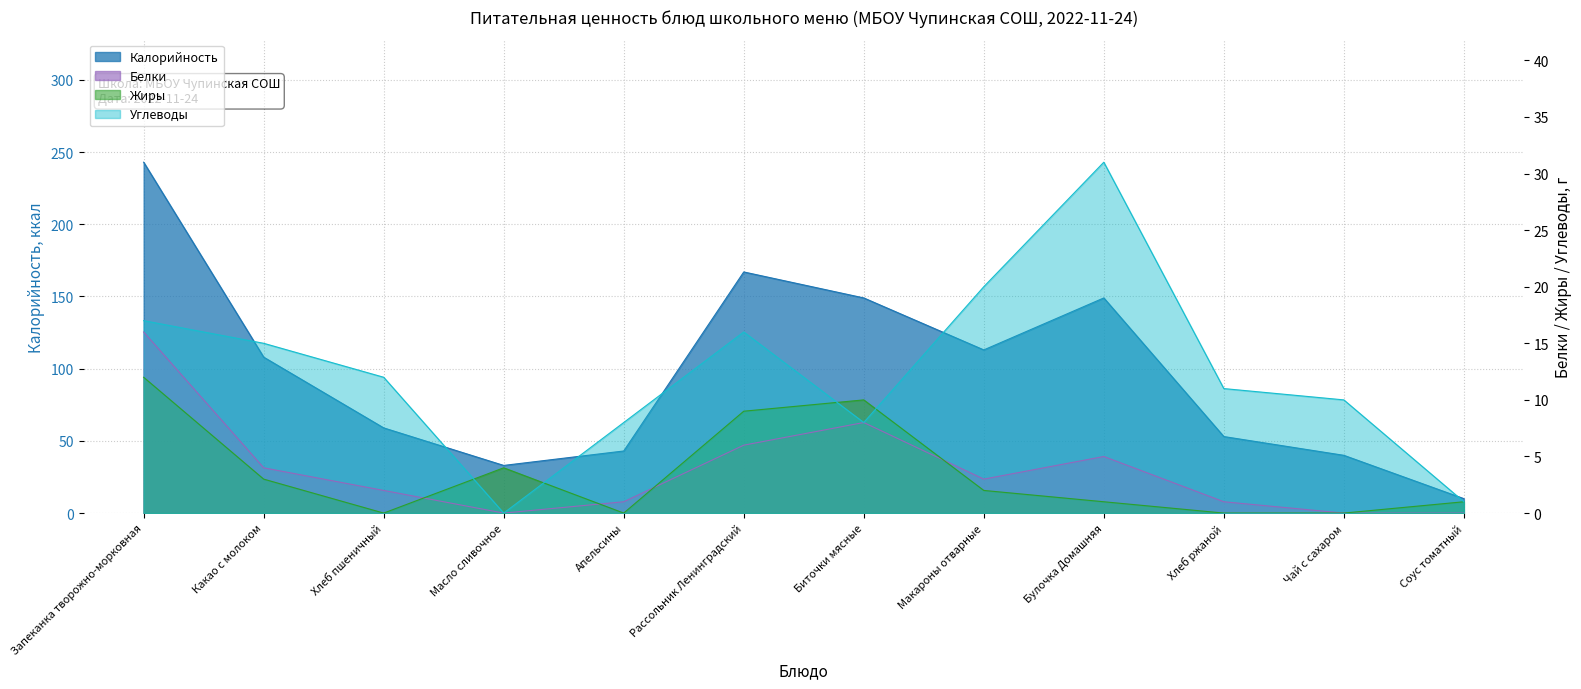

Which category has the highest value in the Калорийность series?

Запеканка творожно-морковная